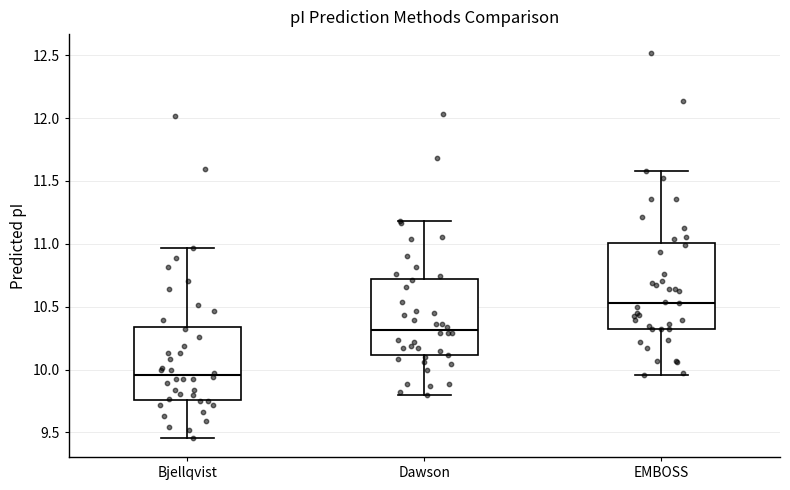

Reading left to right, read every box against the y-axis: the position of its median line, the range the box covers, and the ends of its whiskers. The values are not printed on the chart, so give them approximately, as read against the axis.

Bjellqvist: median 9.95, box 9.75 to 10.35, whiskers 9.45 to 10.95
Dawson: median 10.30, box 10.10 to 10.70, whiskers 9.80 to 11.20
EMBOSS: median 10.55, box 10.30 to 11.00, whiskers 9.95 to 11.60